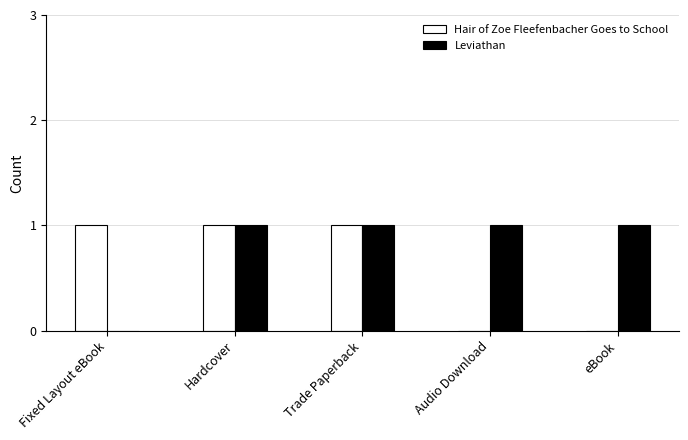

The Leviathan series shows 1 at Hardcover. True or false?

True